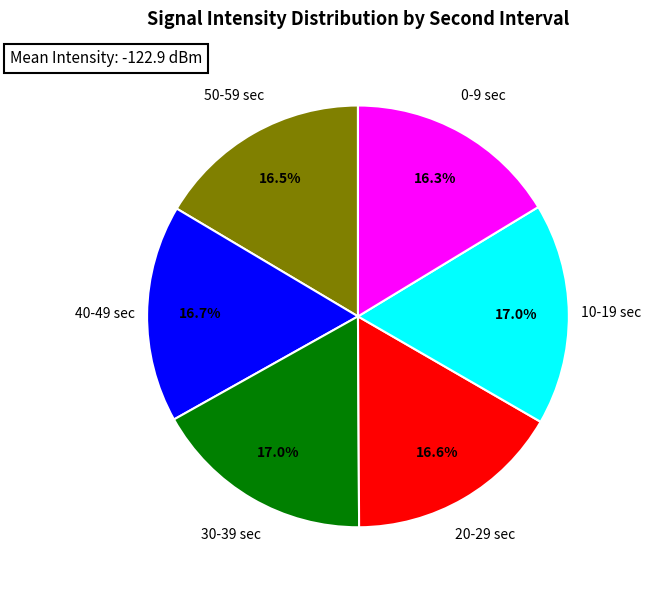

Is there a majority slice in this chart?

No